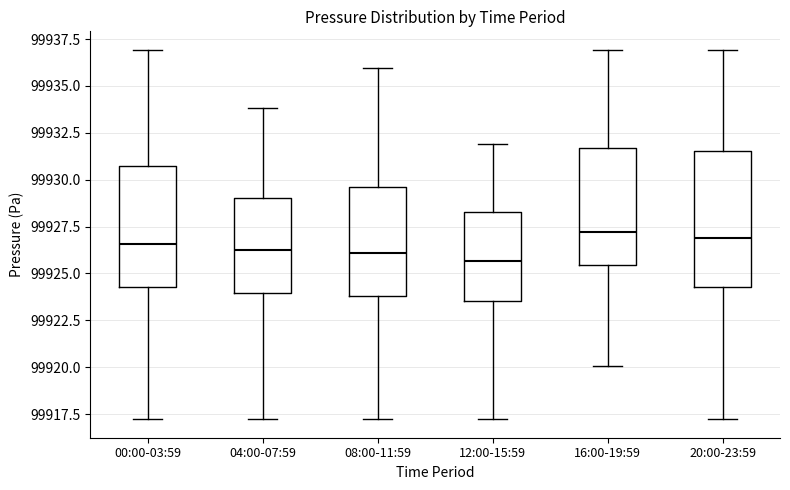

Comparing the boxes themselves (not the whiskers), which one is the tallest?

20:00-23:59